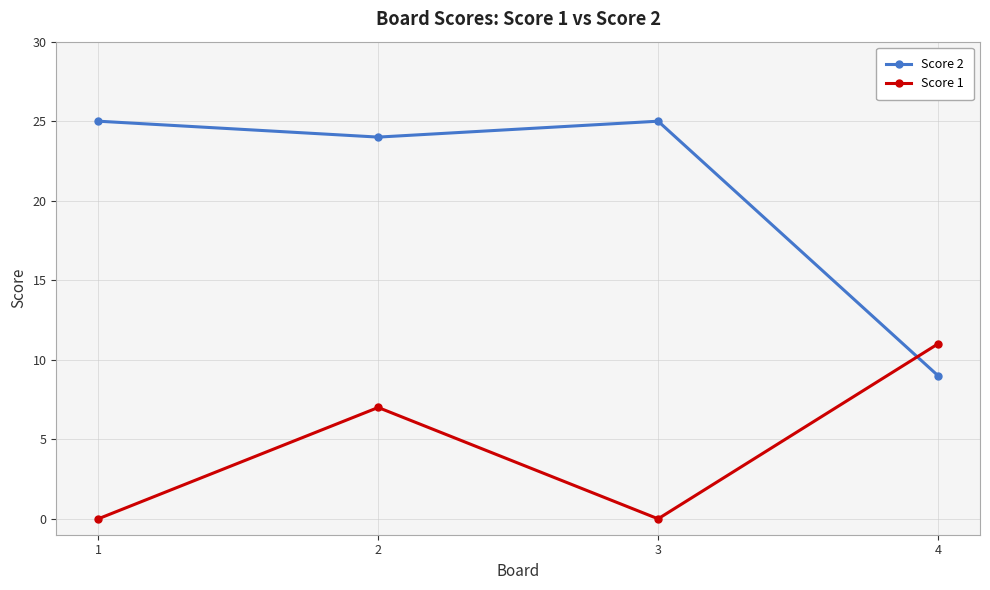

In Score 2, how many points are lower than both neighbors (excluding endpoints)?

1